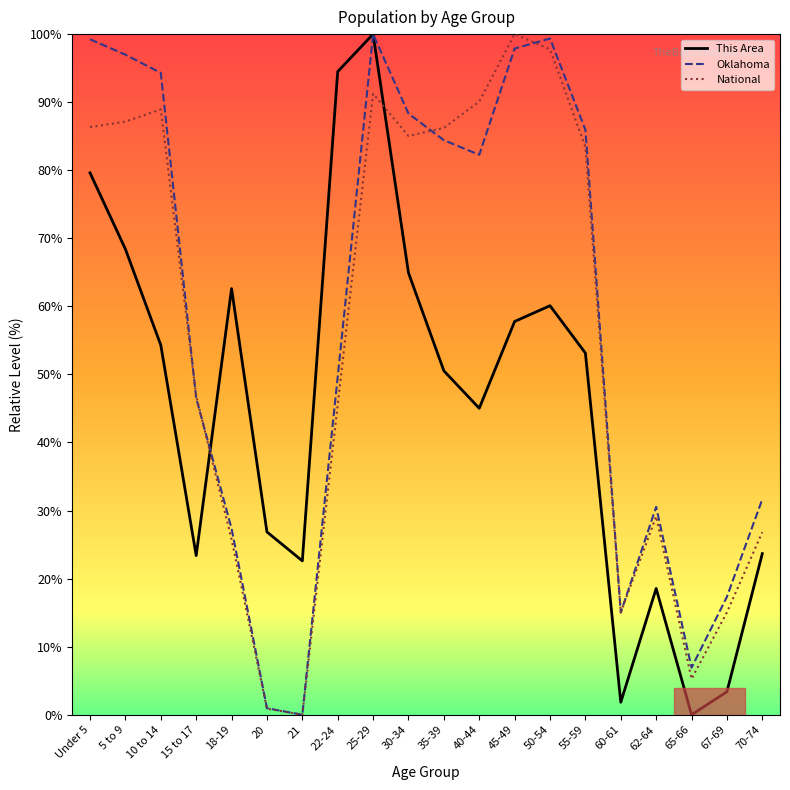

What is the highest value of the Oklahoma series?

100.0